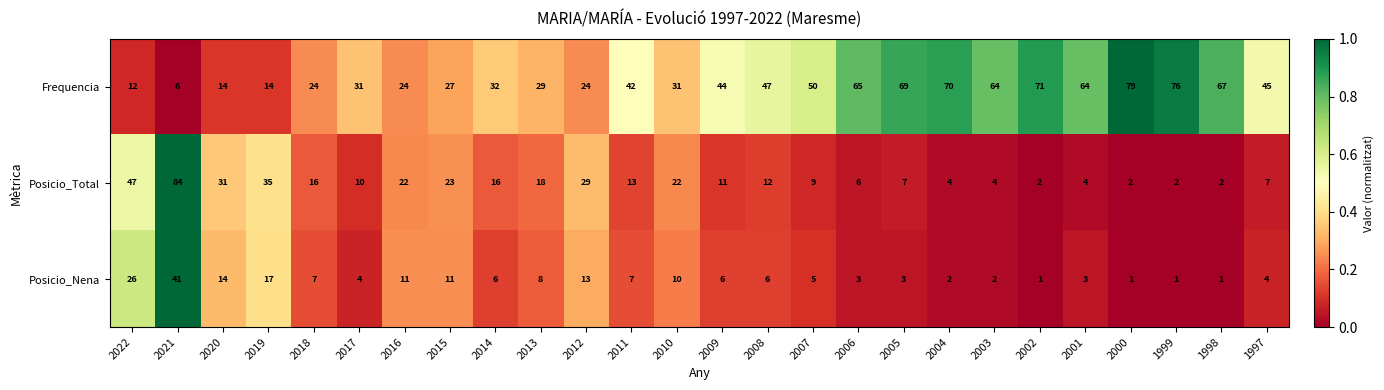

Which series has the largest range (max minus min)?

Posicio_Total